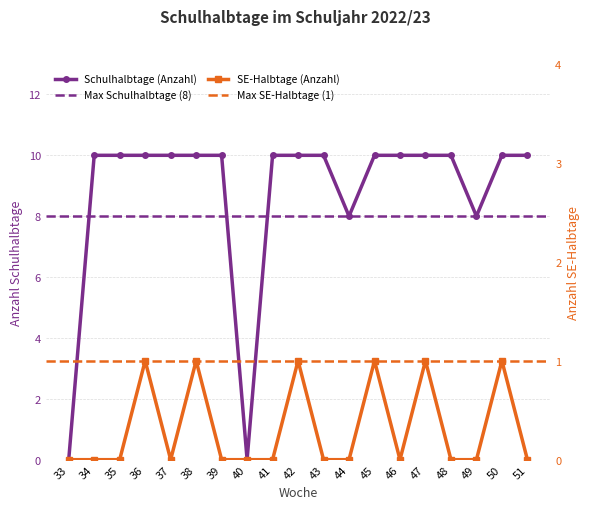

In Schulhalbtage (Anzahl), how many points are lower than both neighbors (excluding endpoints)?

3